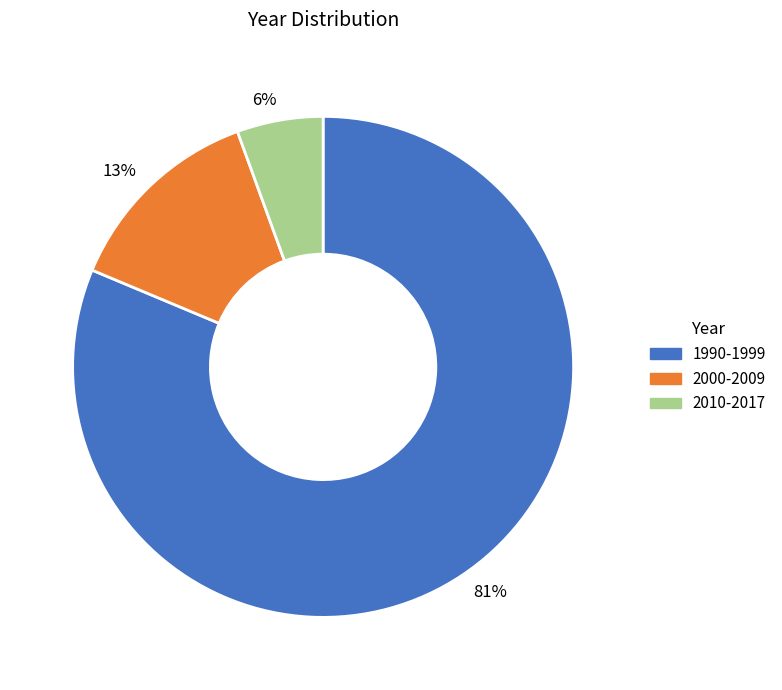

Rank the categories by value from highest to lowest.

81%, 13%, 6%